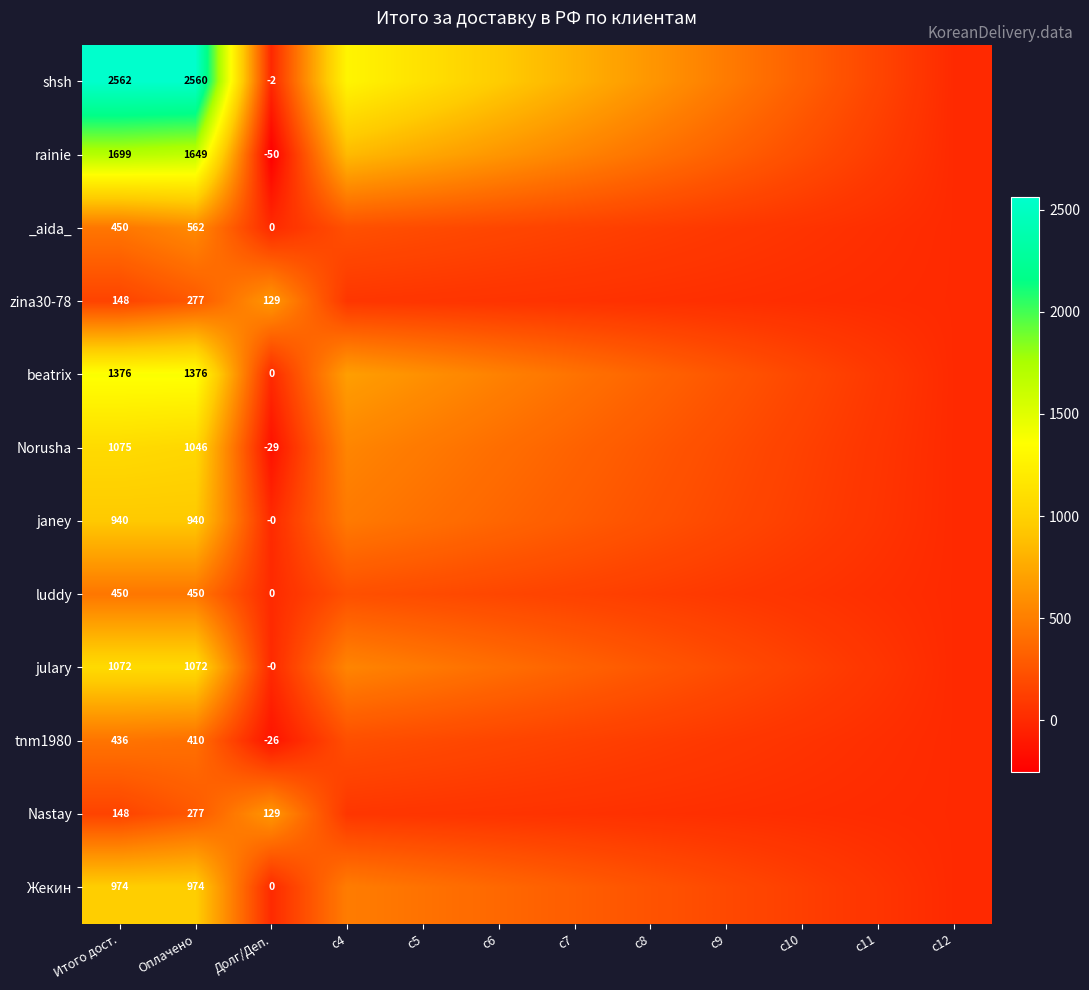

Is the value of luddy at Оплачено greater than the value of zina30-78 at Долг/Деп.?

Yes